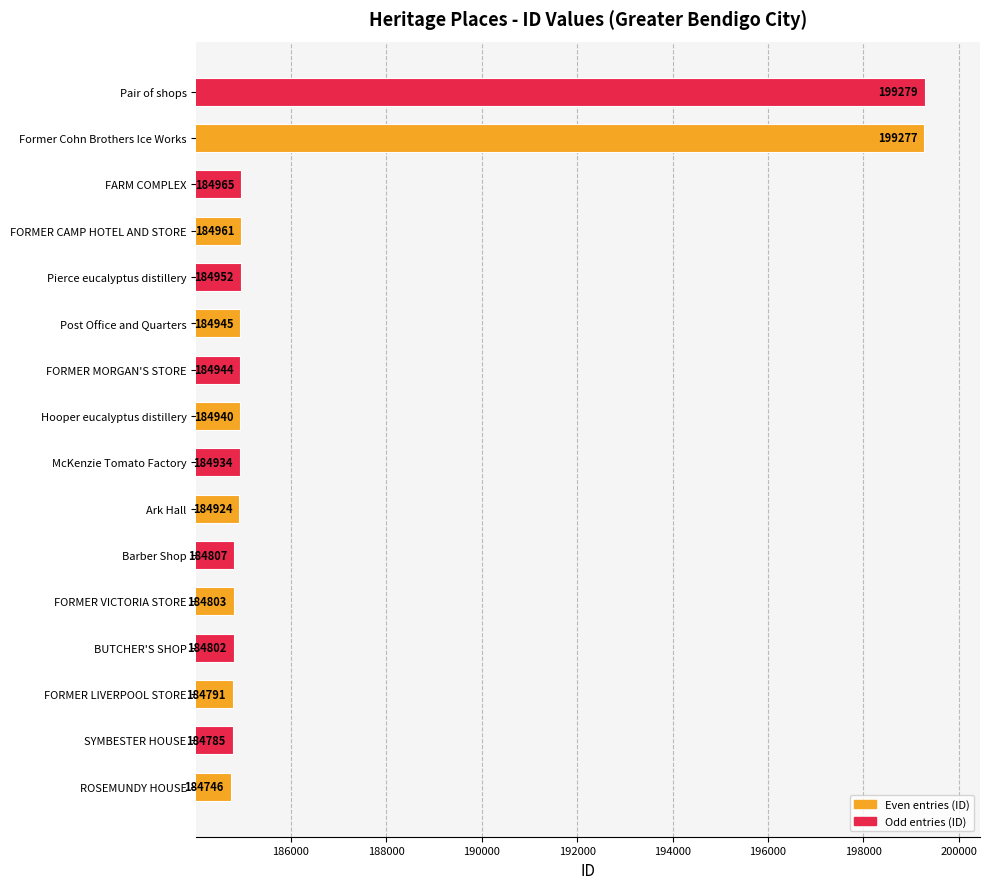

Which category has the highest value across all series?

Pair of shops